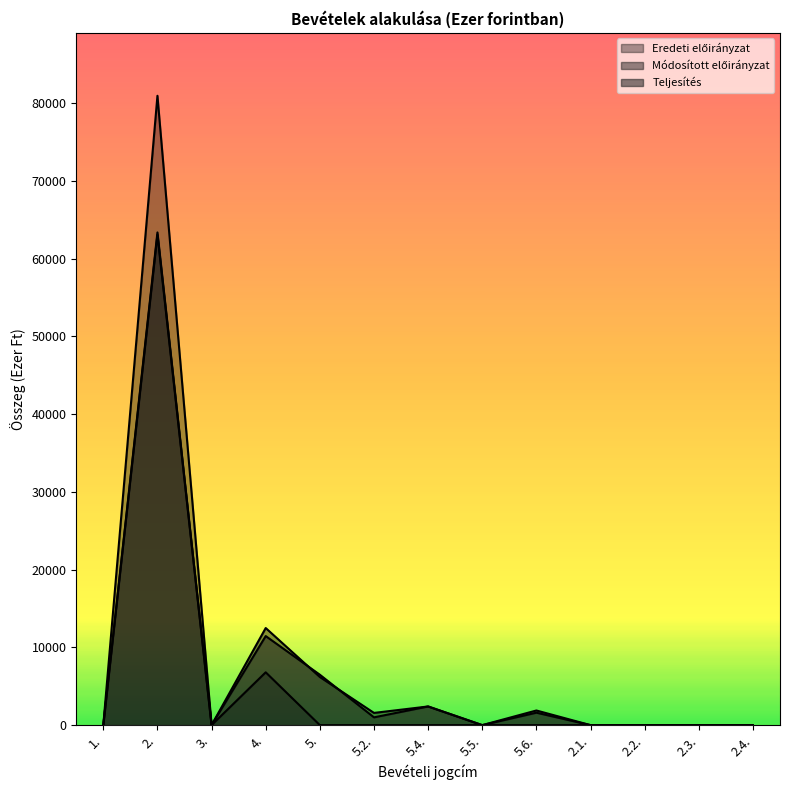

Count the number of data series in this chart.

3